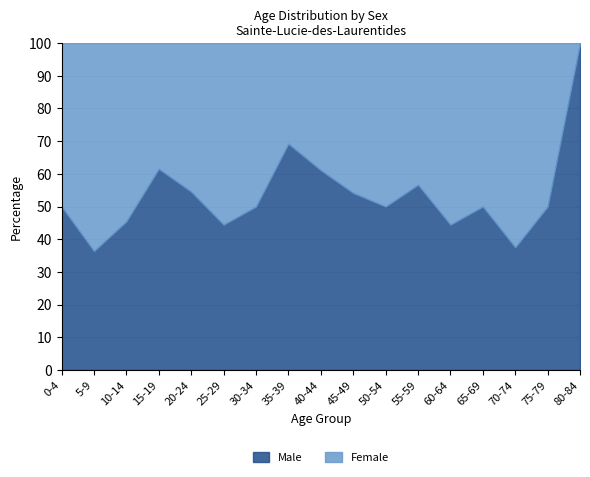

List the series in order of their overall mean, lowest first.

Female, Male